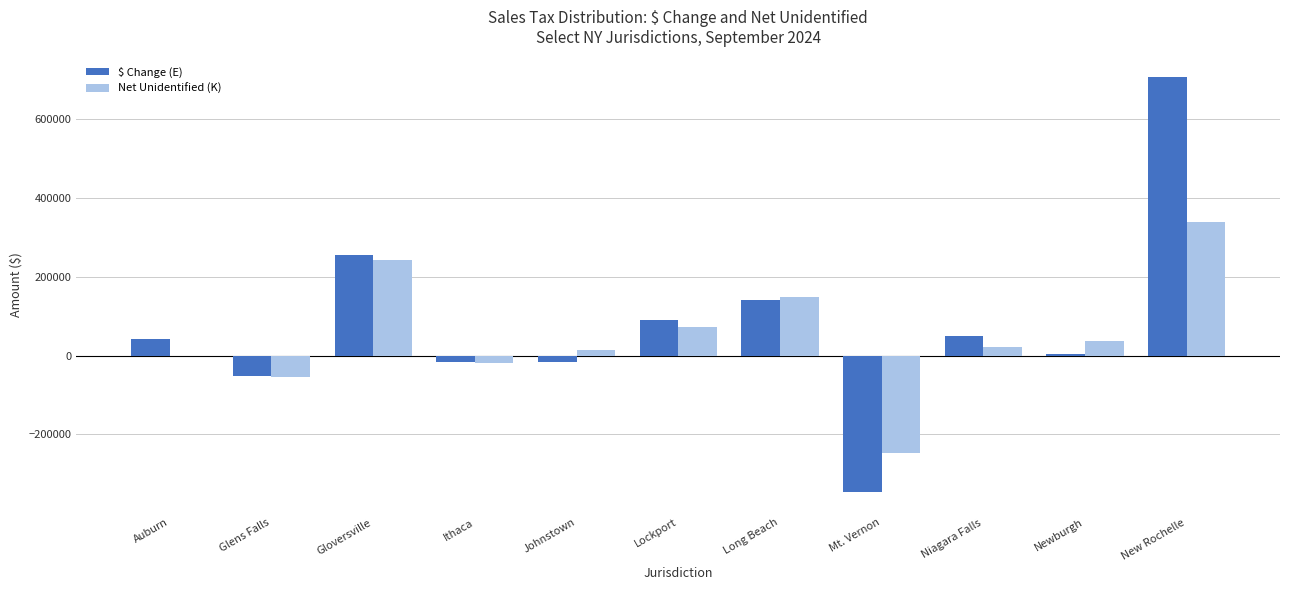

At which category is the sum across all series the highest?

New Rochelle